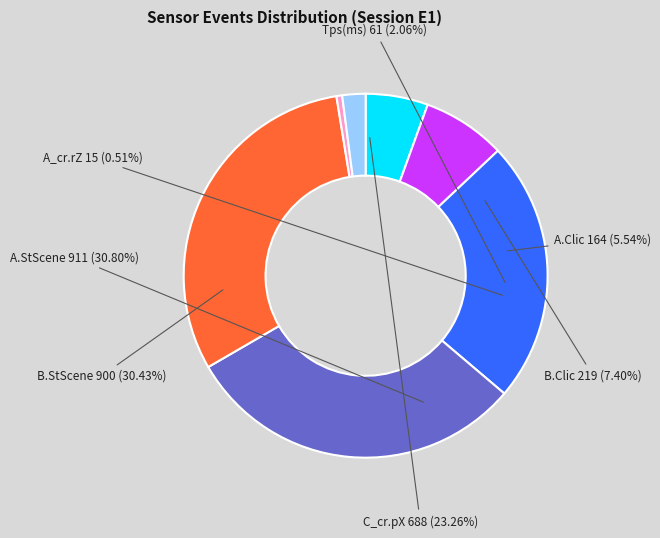

Count the number of slices in the pie.

7